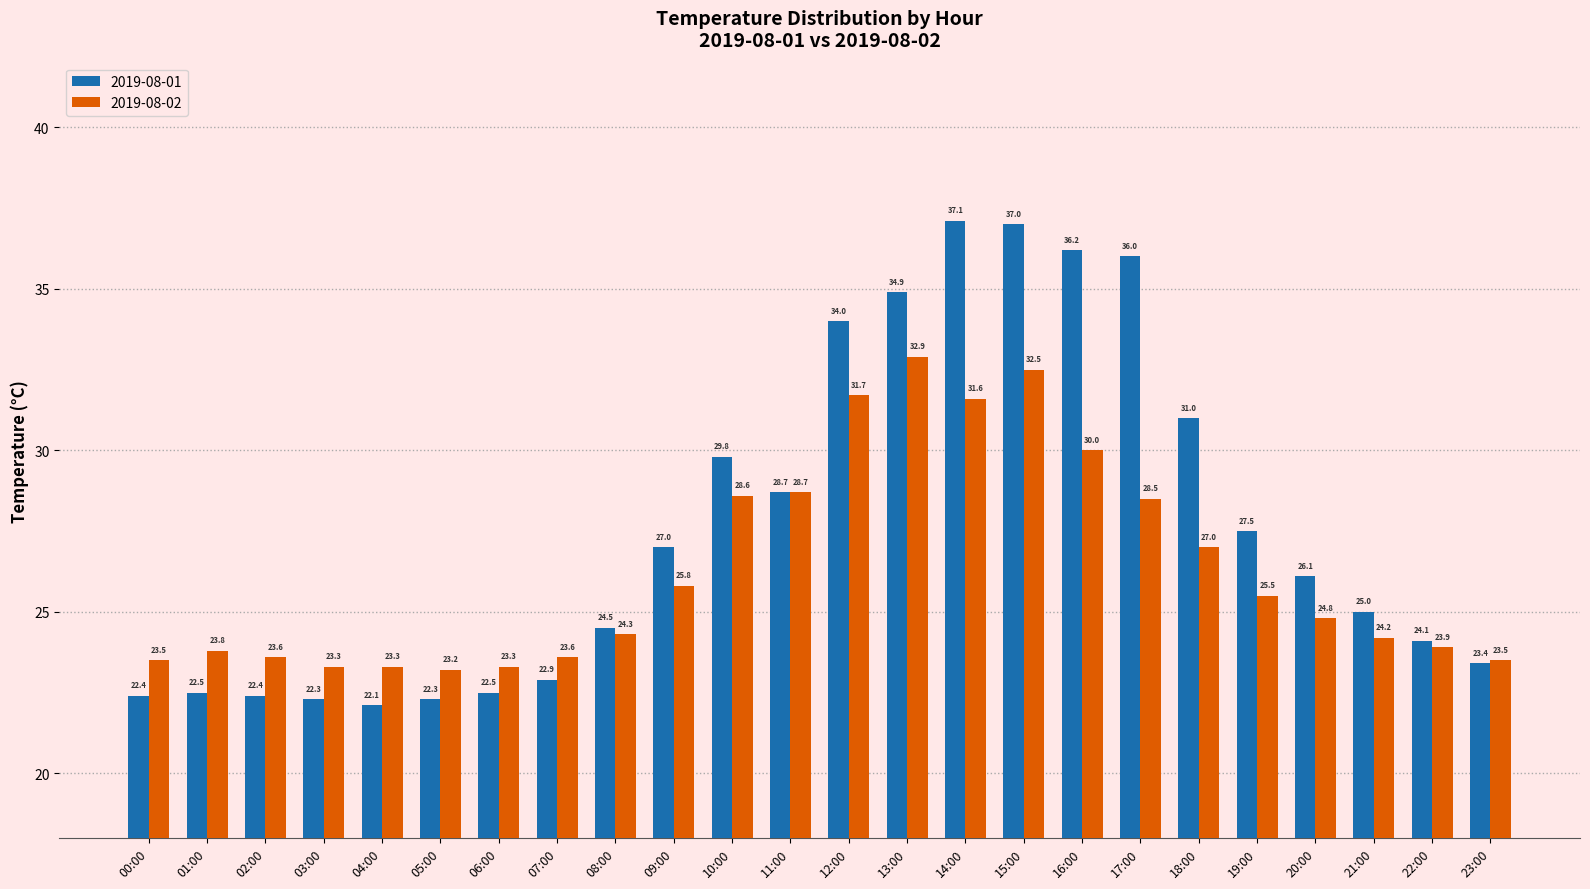

Which series has the largest total across all categories?

2019-08-01